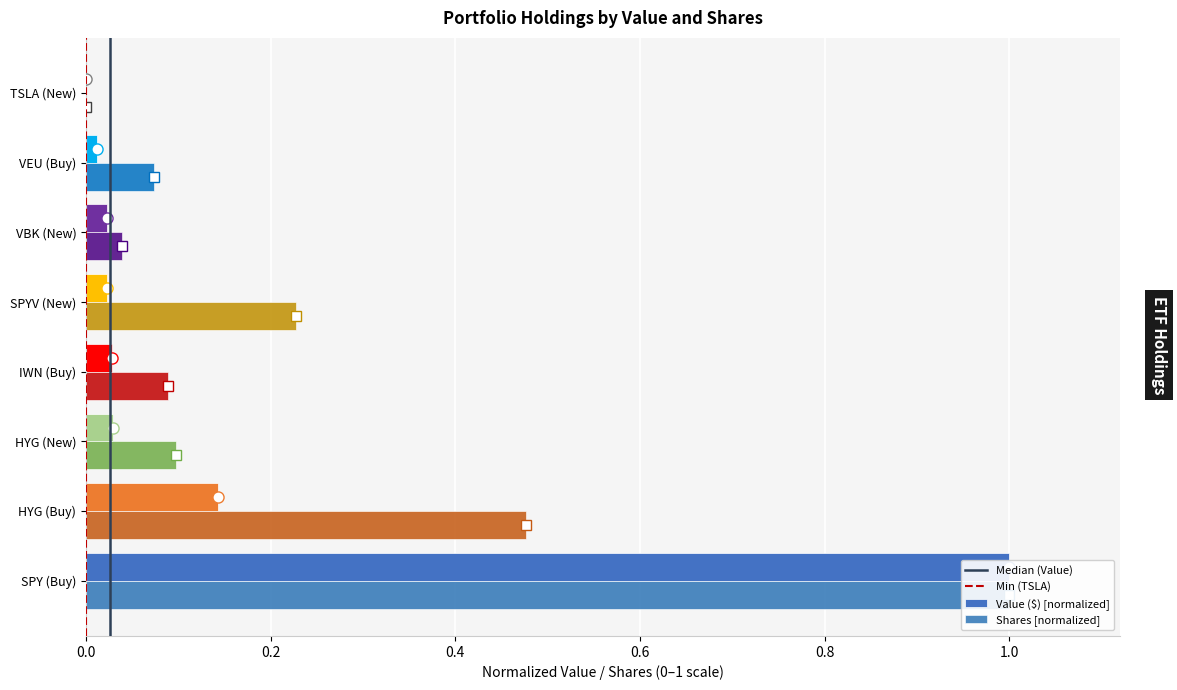

Which has a higher value, VEU (Buy) or SPY (Buy)?

SPY (Buy)